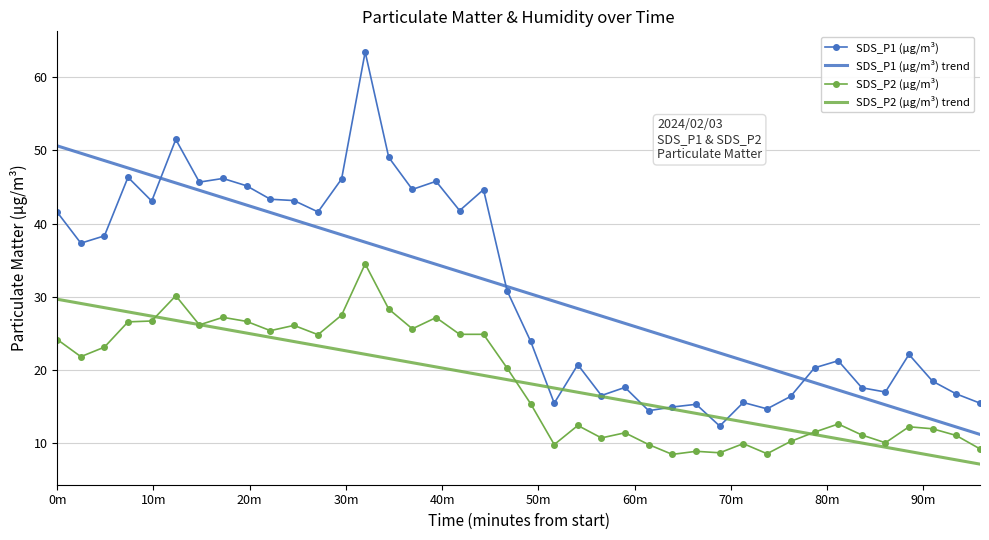

What are all the series names shown in the legend?

SDS_P1 (µg/m³), SDS_P1 (µg/m³) trend, SDS_P2 (µg/m³), SDS_P2 (µg/m³) trend